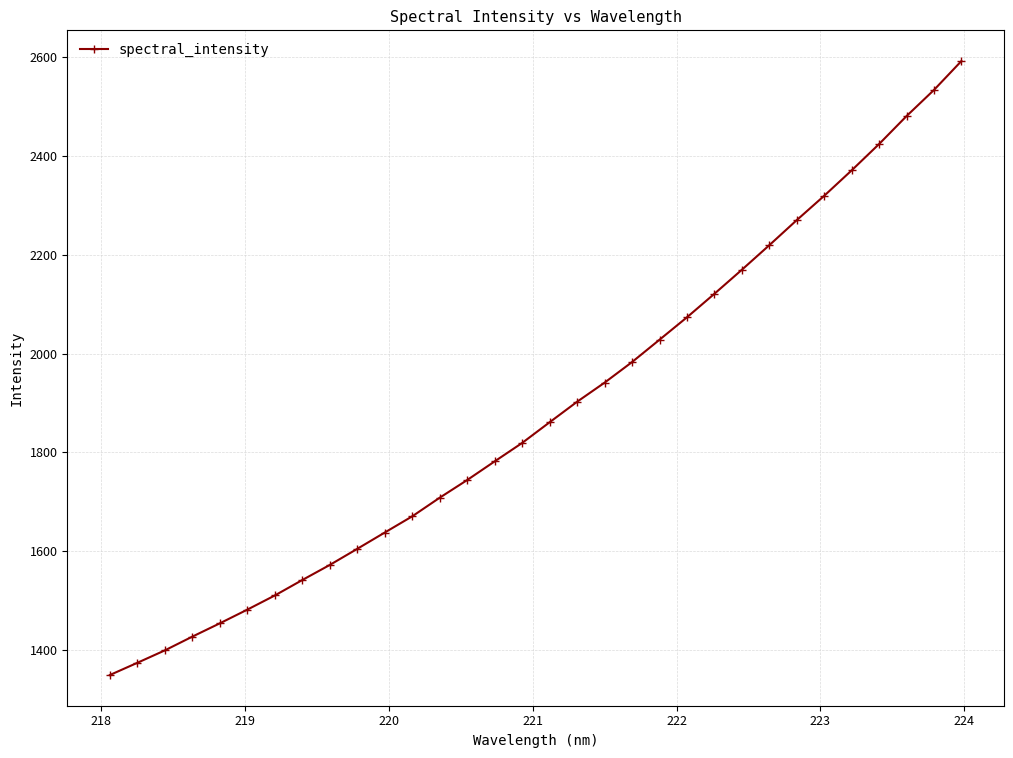

What is the greatest value displayed?

2592.8